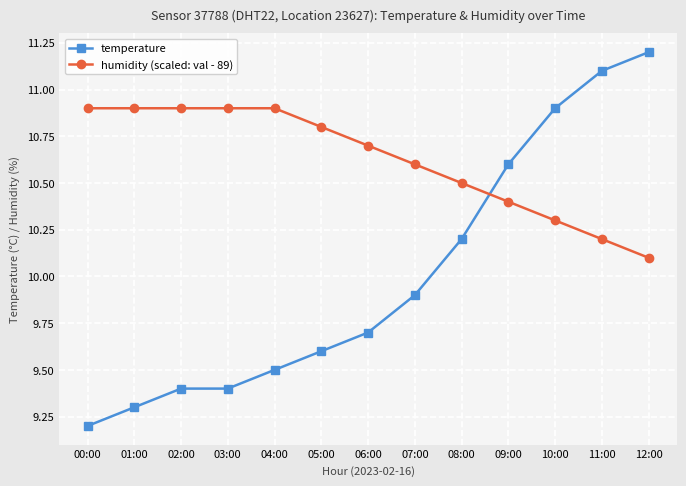

How many categories are shown in the chart?

13